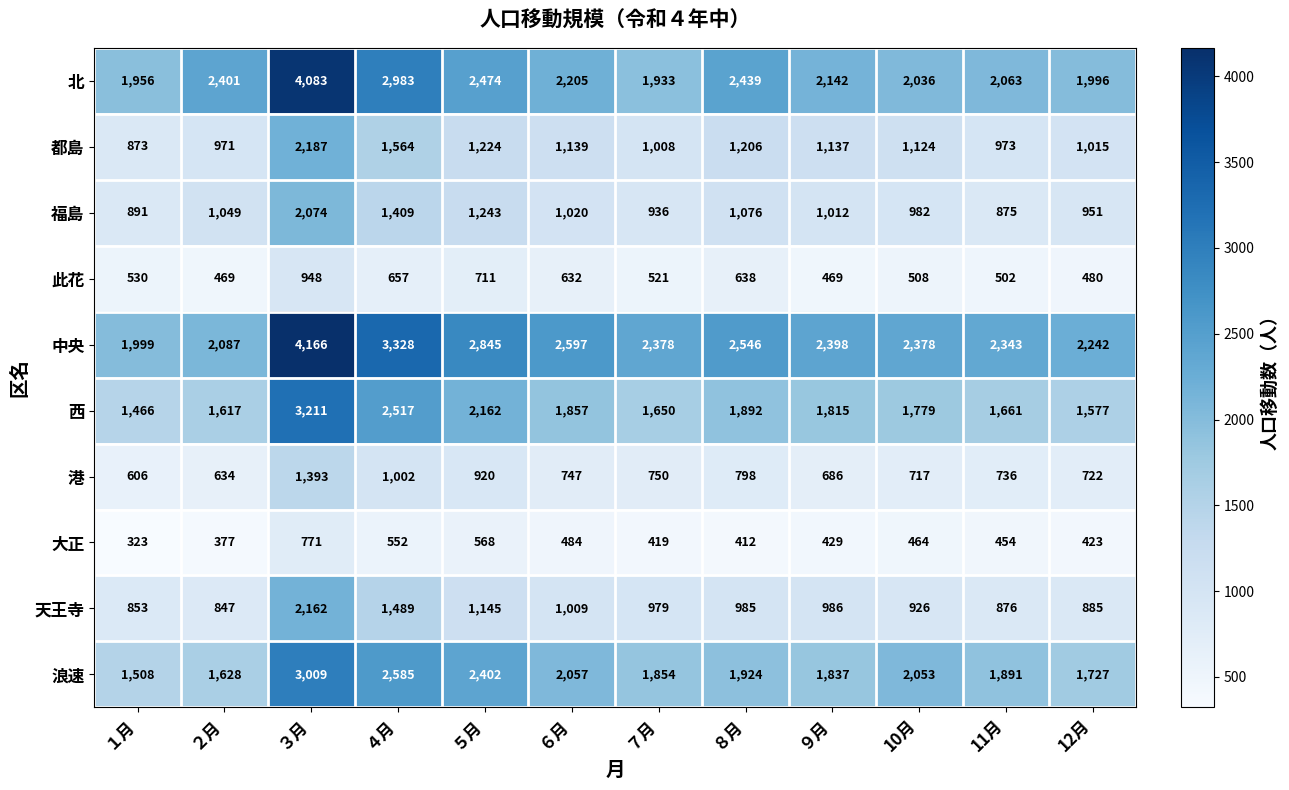

What is the average value of the 大正 series?

473